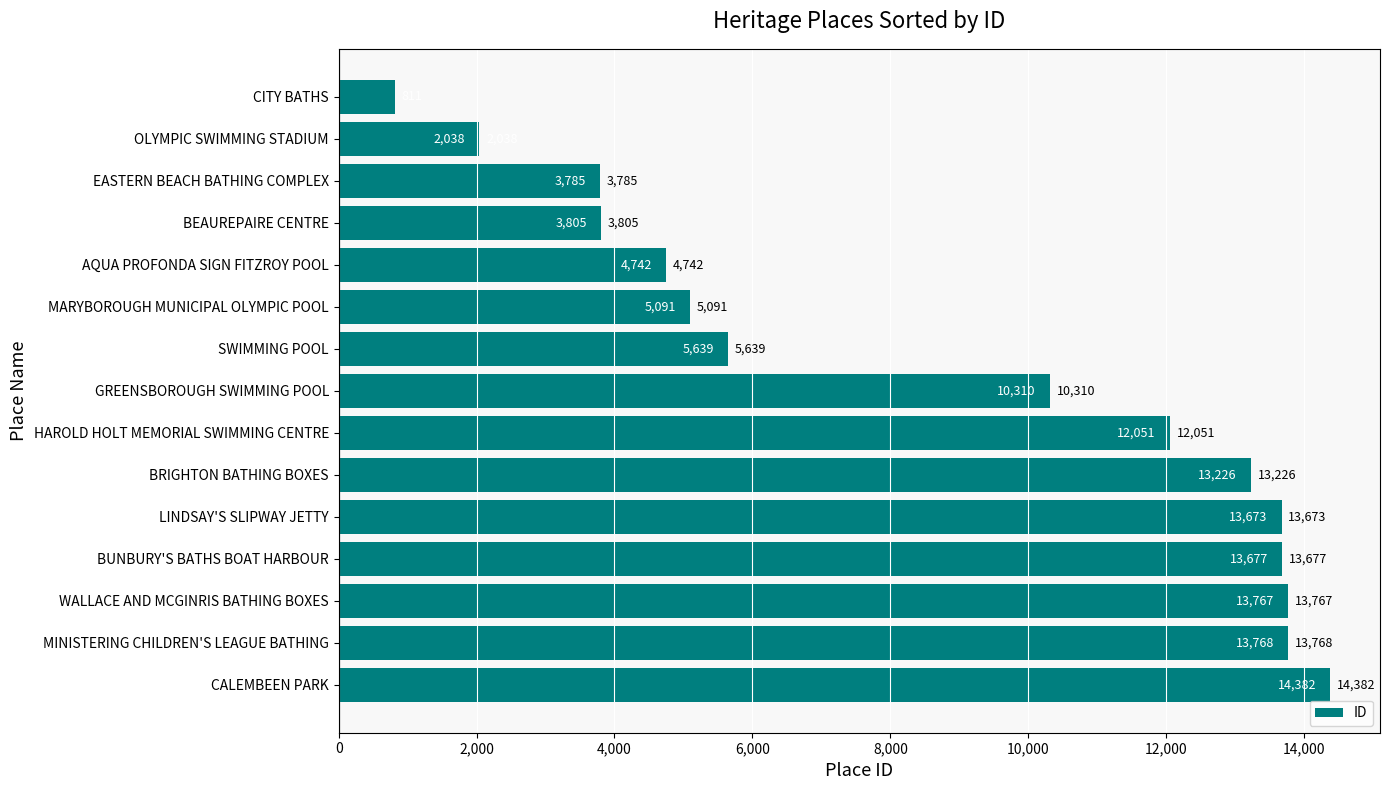

What is the change in value from HAROLD HOLT MEMORIAL SWIMMING CENTRE to MARYBOROUGH MUNICIPAL OLYMPIC POOL?

-6960